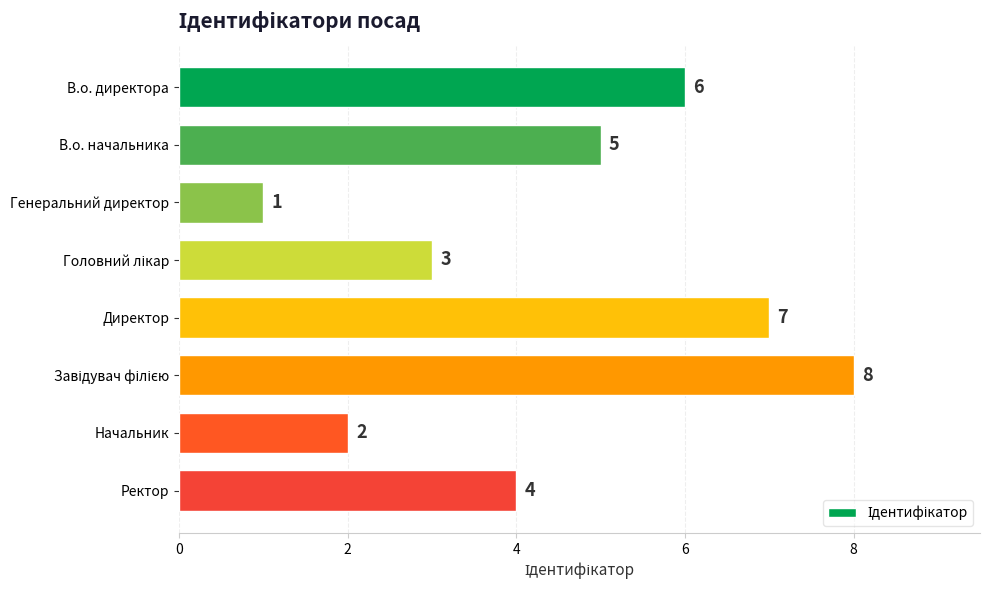

What is the difference between the second highest and second lowest values?

5